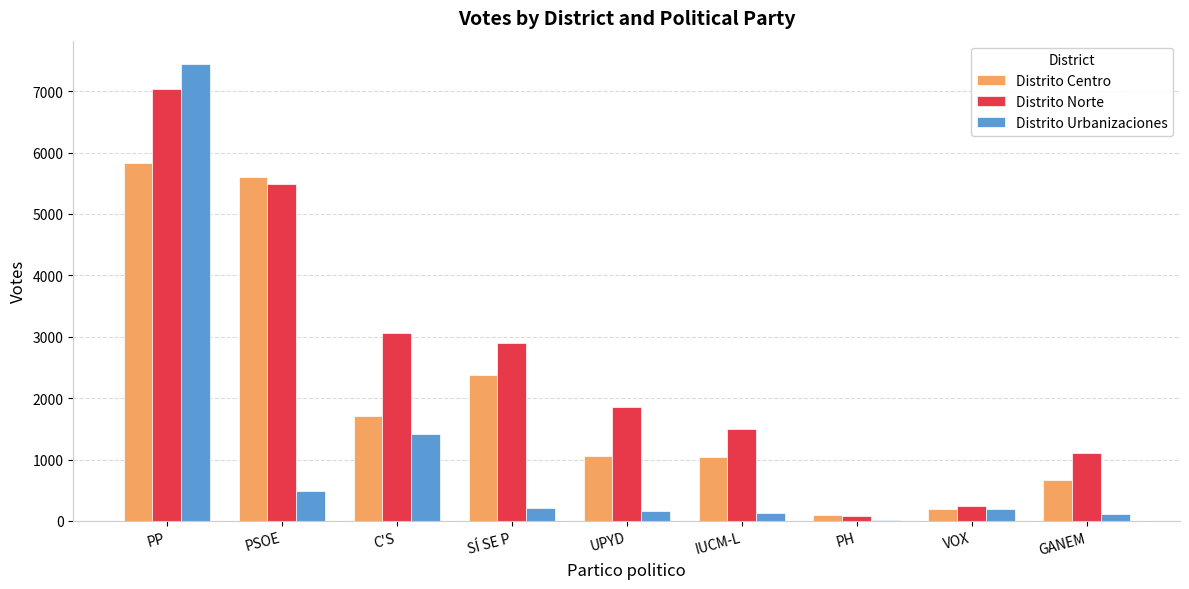

Which series has the largest total across all categories?

Distrito Norte